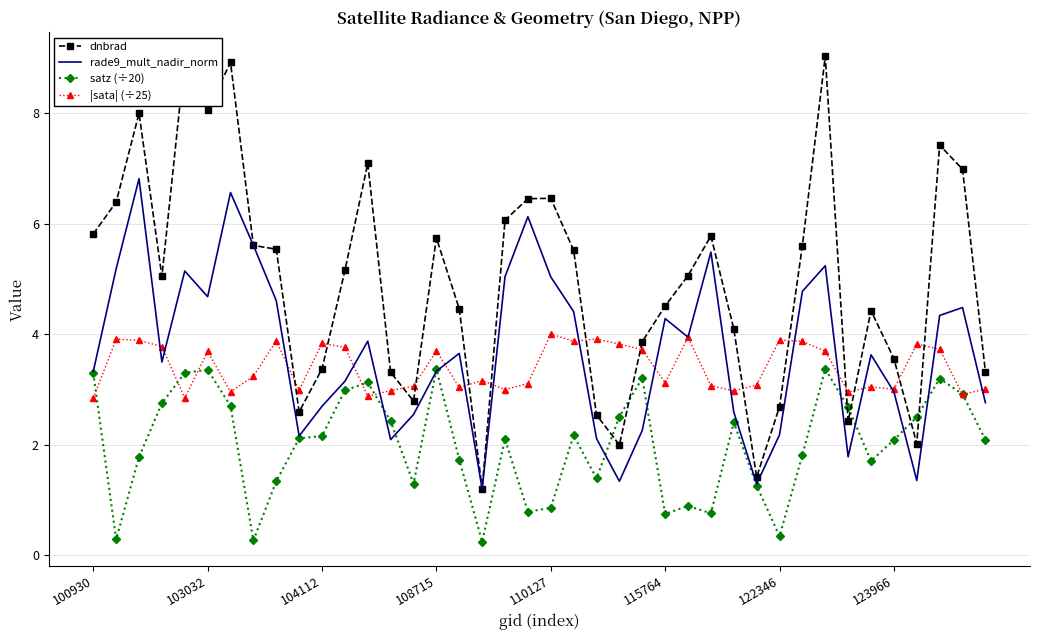

List the series in order of their peak value, lowest first.

satz (÷20), |sata| (÷25), rade9_mult_nadir_norm, dnbrad